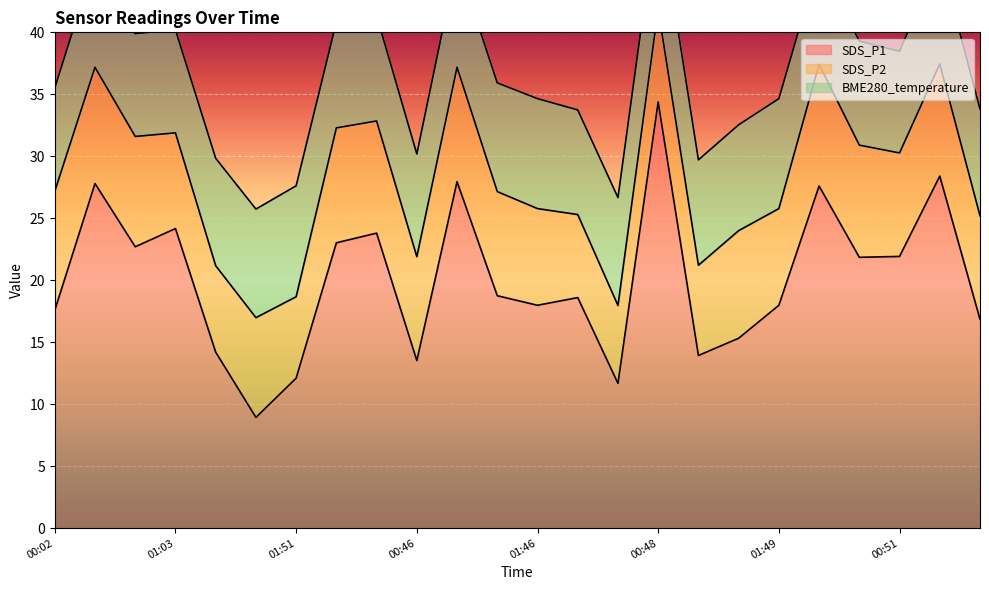

What is the value of the BME280_temperature point at the 3rd from the left?

8.3